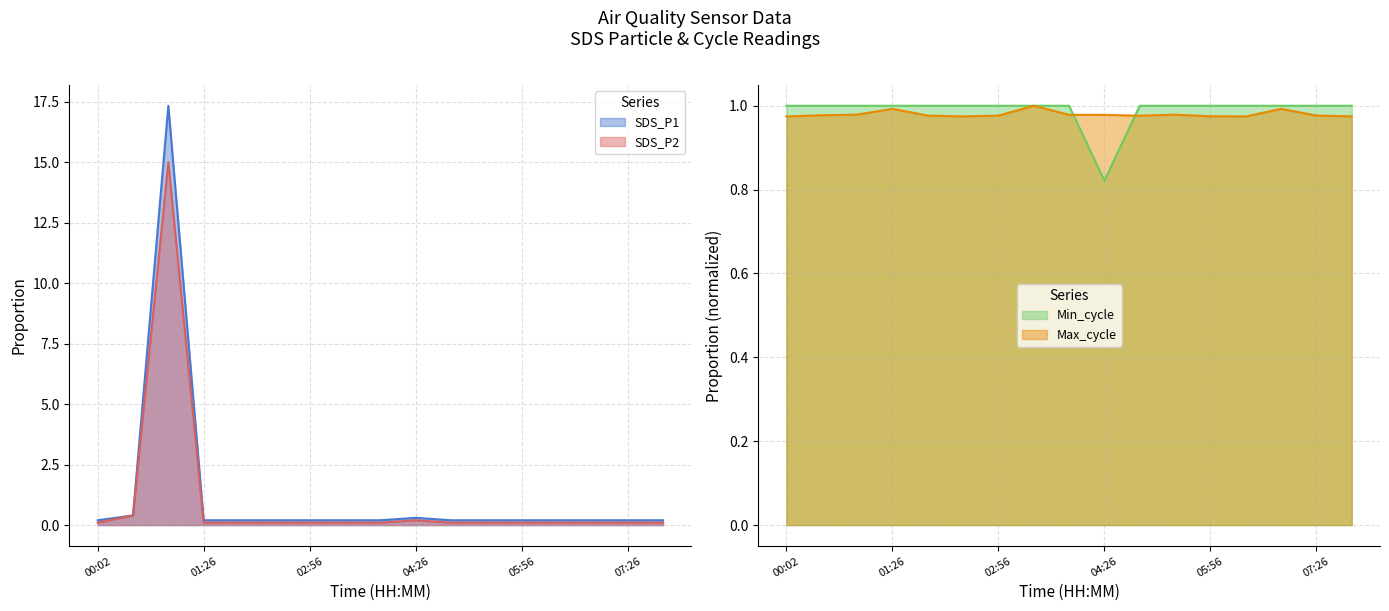

What is the total value across all series at 04:26?

2.3